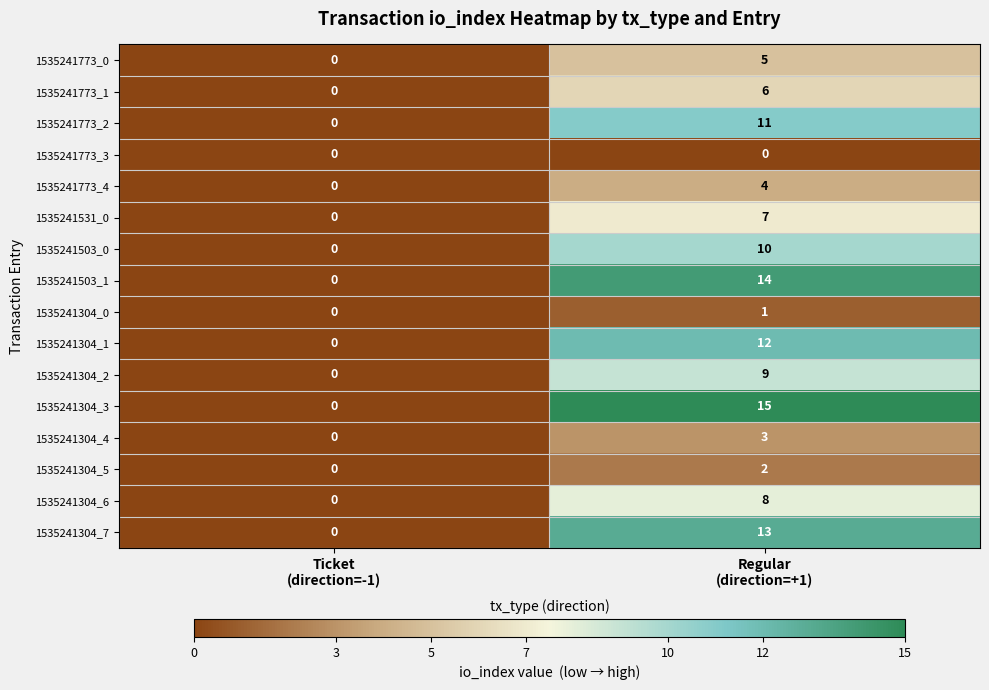

Which series has the widest spread of values?

1535241304_3